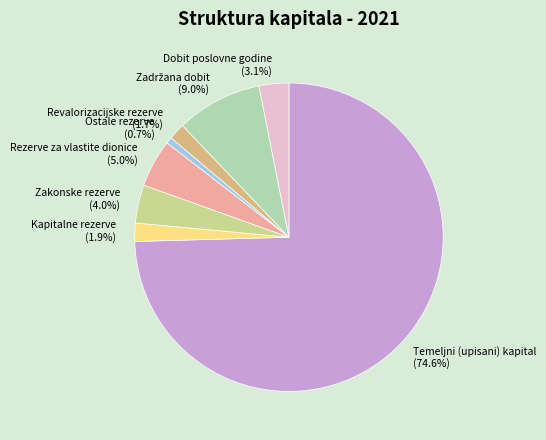

Is Temeljni (upisani) kapital (74.6%) the majority of the pie?

Yes